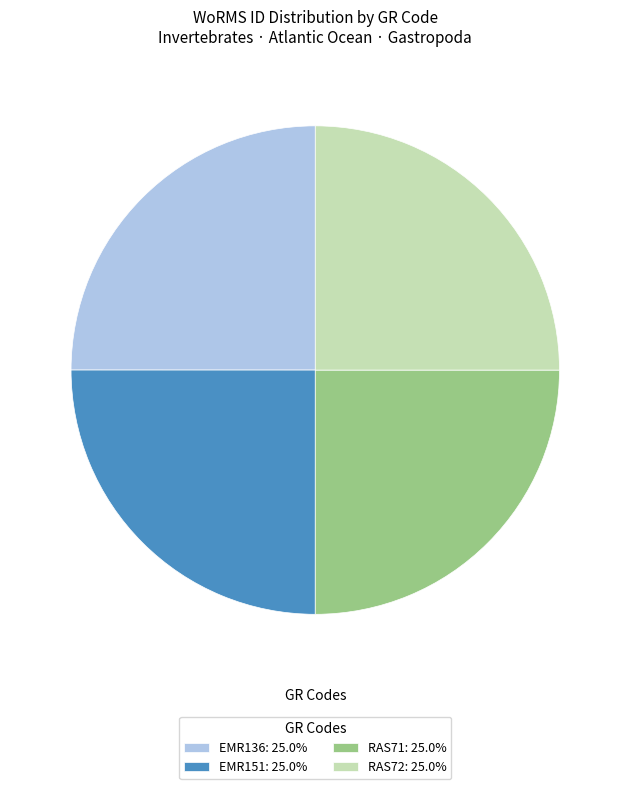

Approximately how many times larger is the value at EMR151: 25.0% compared to EMR136: 25.0%?

1.0